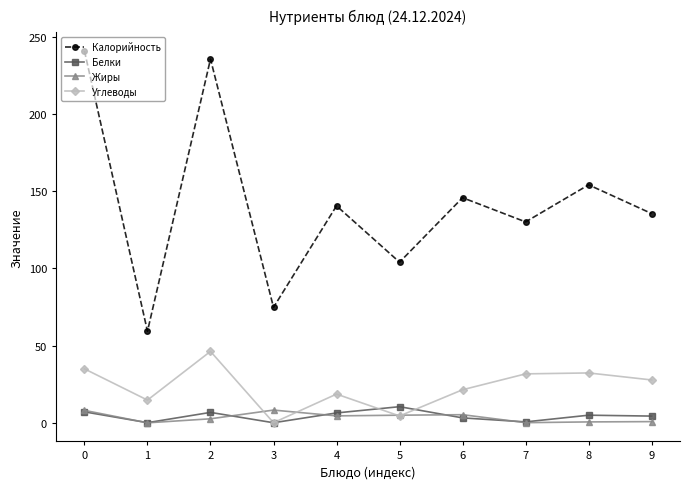

What is the sum of all Жиры values?

35.1